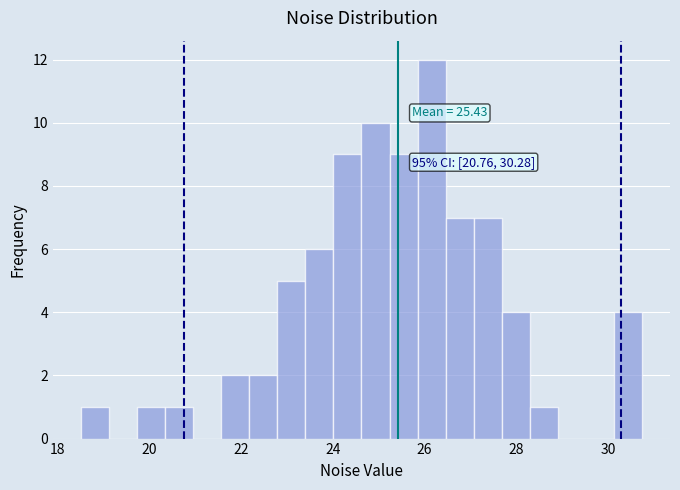

Around what value on the x-axis is the tallest bar? Give the approximate position of its centre, as read against the axis.

26.2